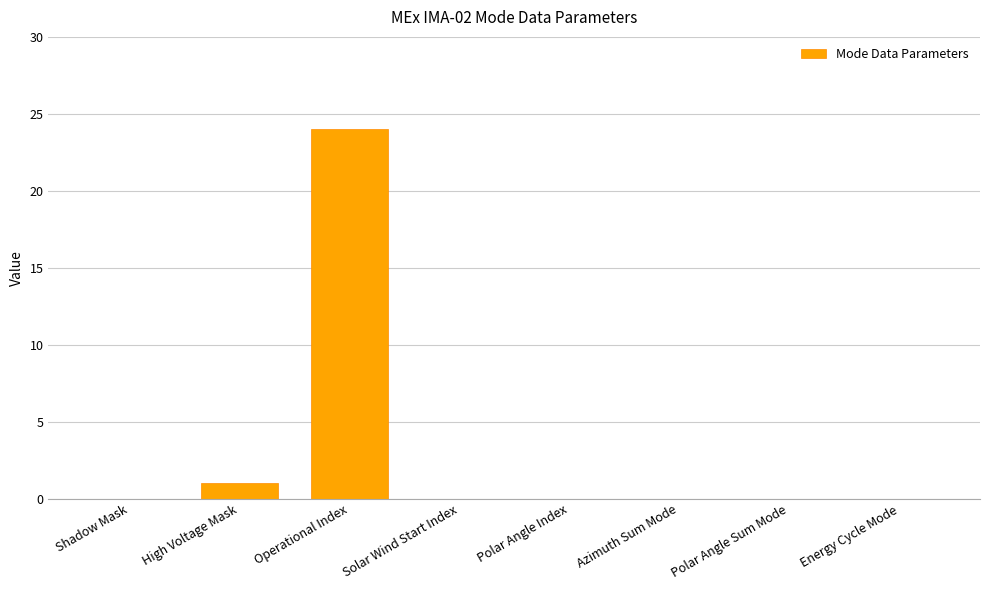

What is the average value?

3